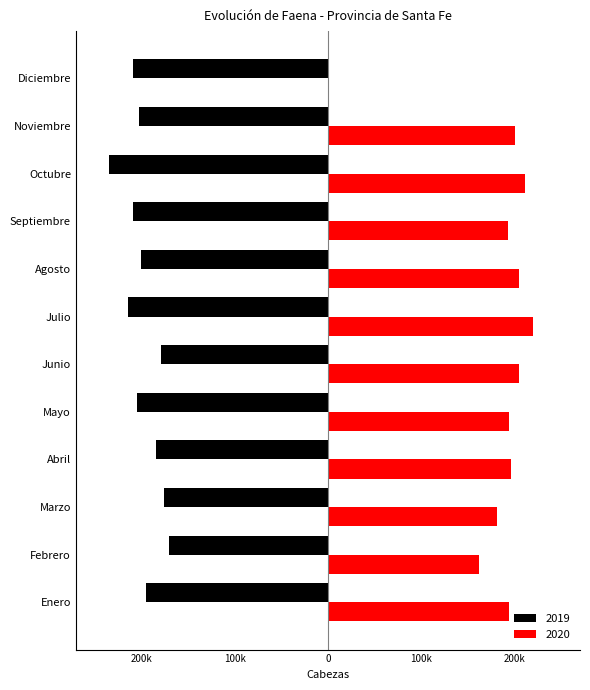

What is the value of the 2019 bar at the 11th from the left?

-202275